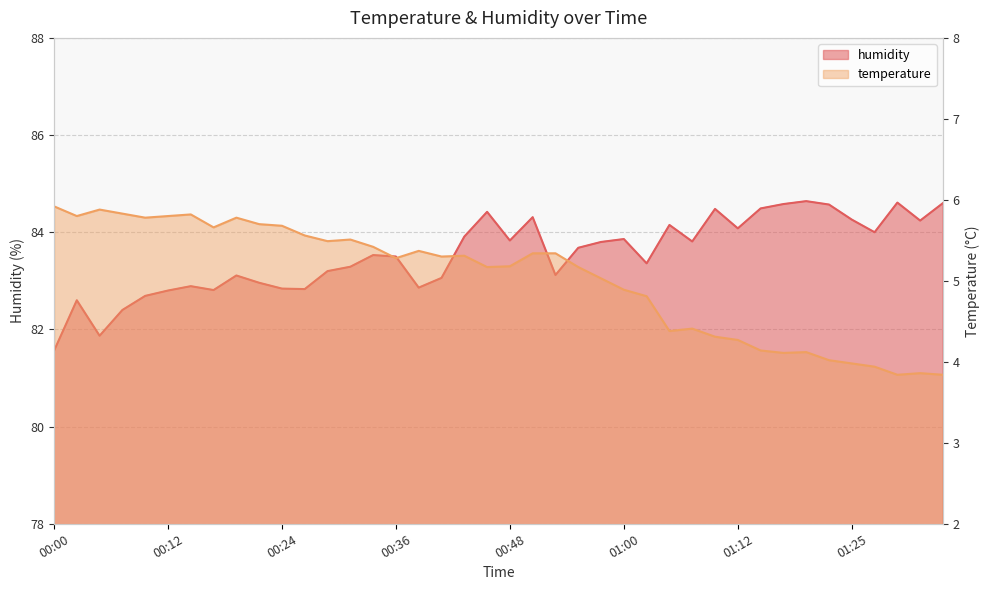

What is the total value across all series at 00:58?

88.8